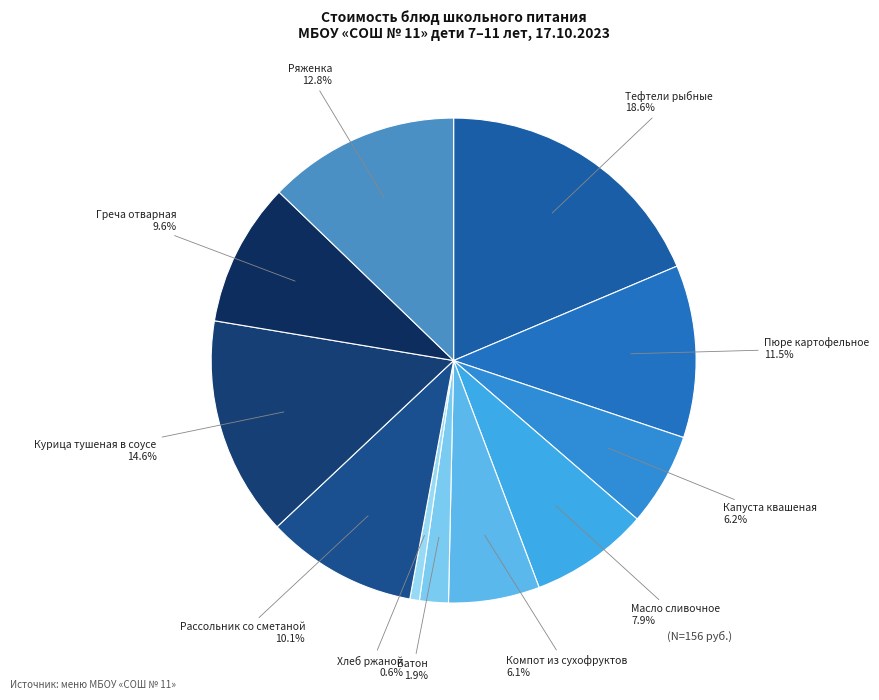

How many segments does this pie chart have?

11